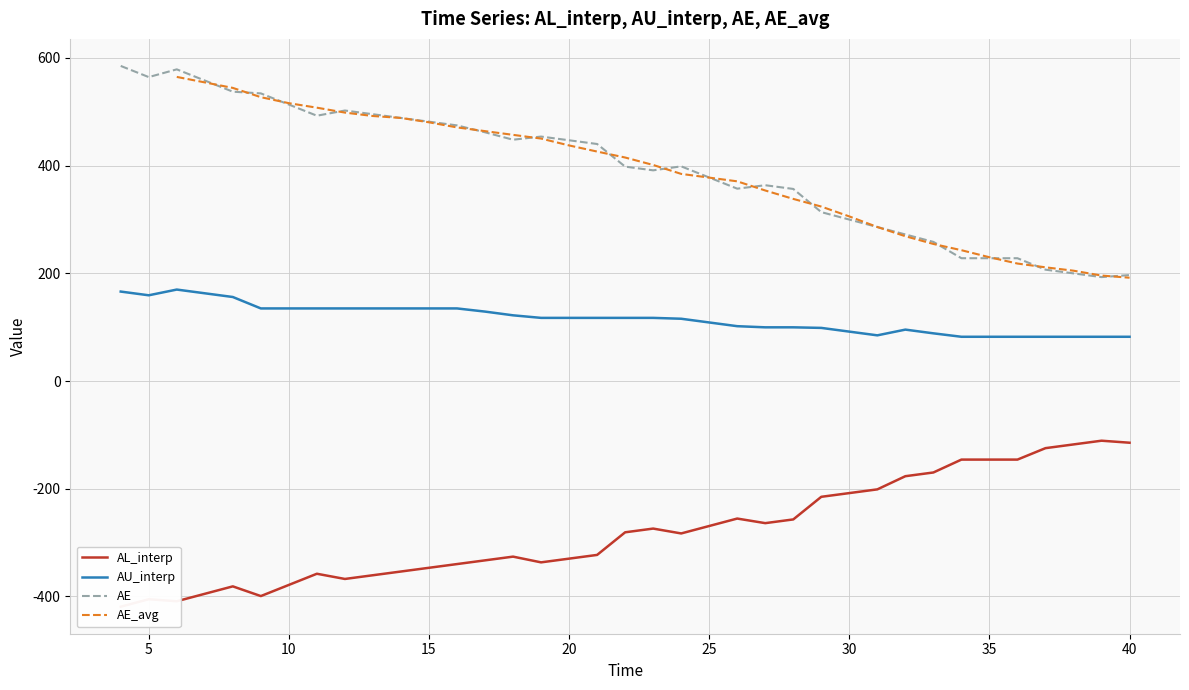

True or false: AE and AU_interp intersect in this chart.

False